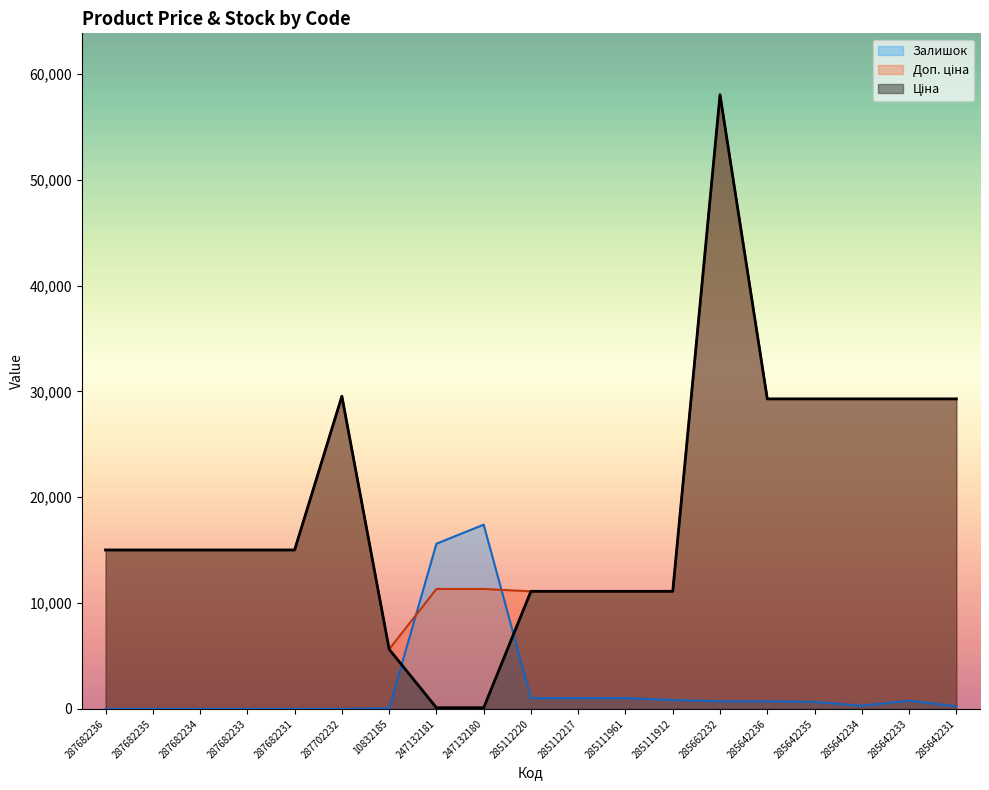

Where is Залишок nearest to the value 8705?

247132181